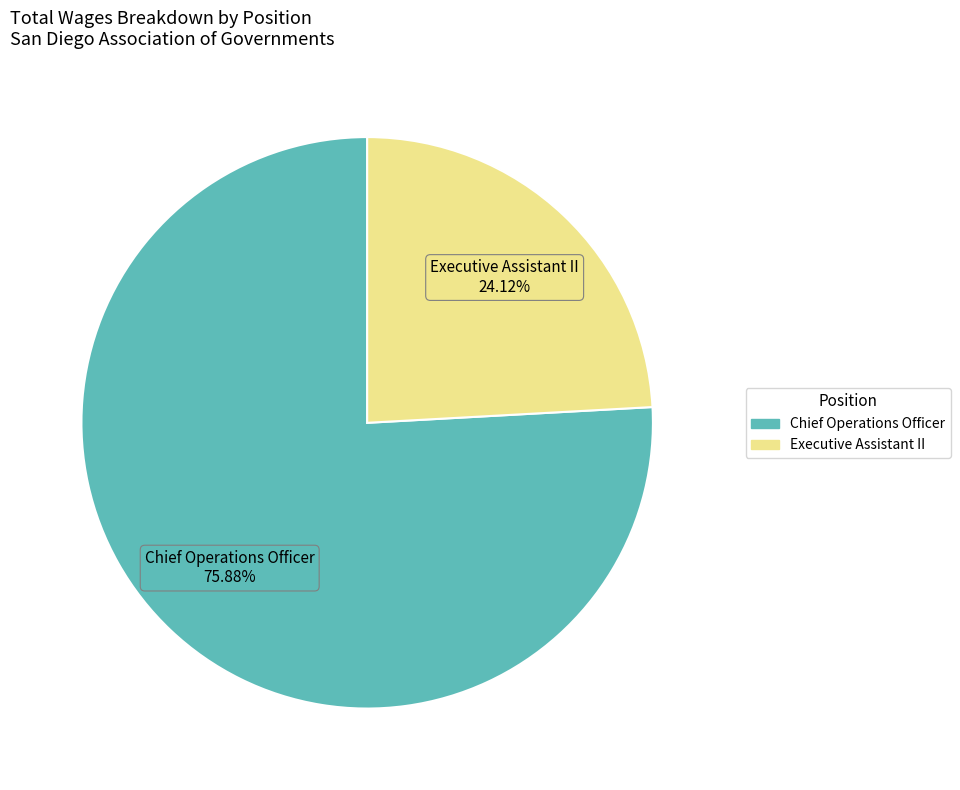

How much of the chart is everything except Chief Operations Officer?

24.1%